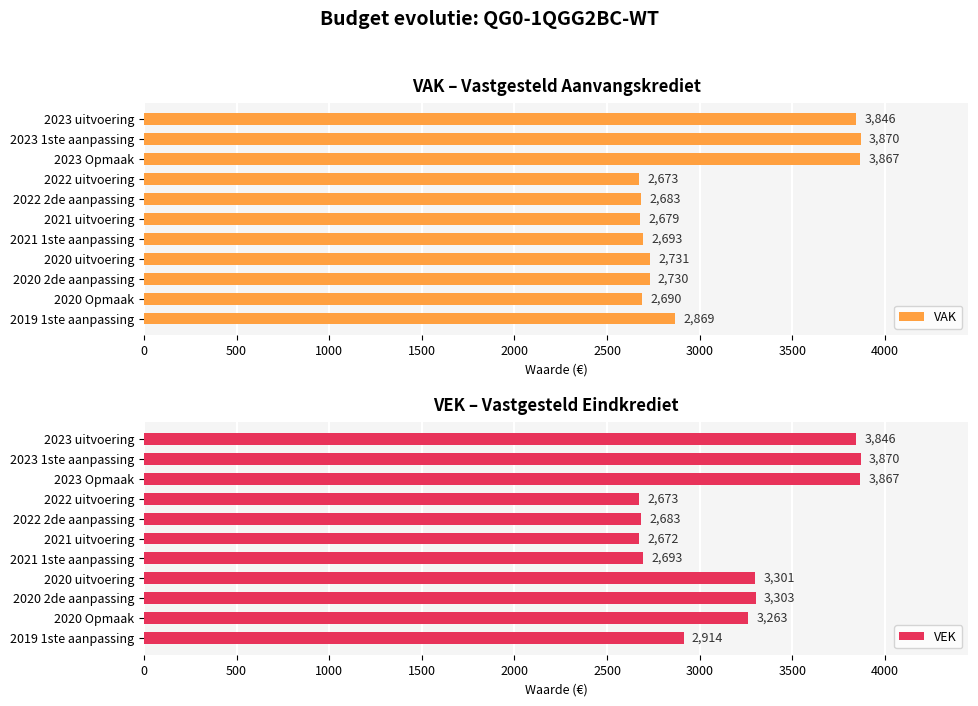

What is the highest value of the VAK series?

3870